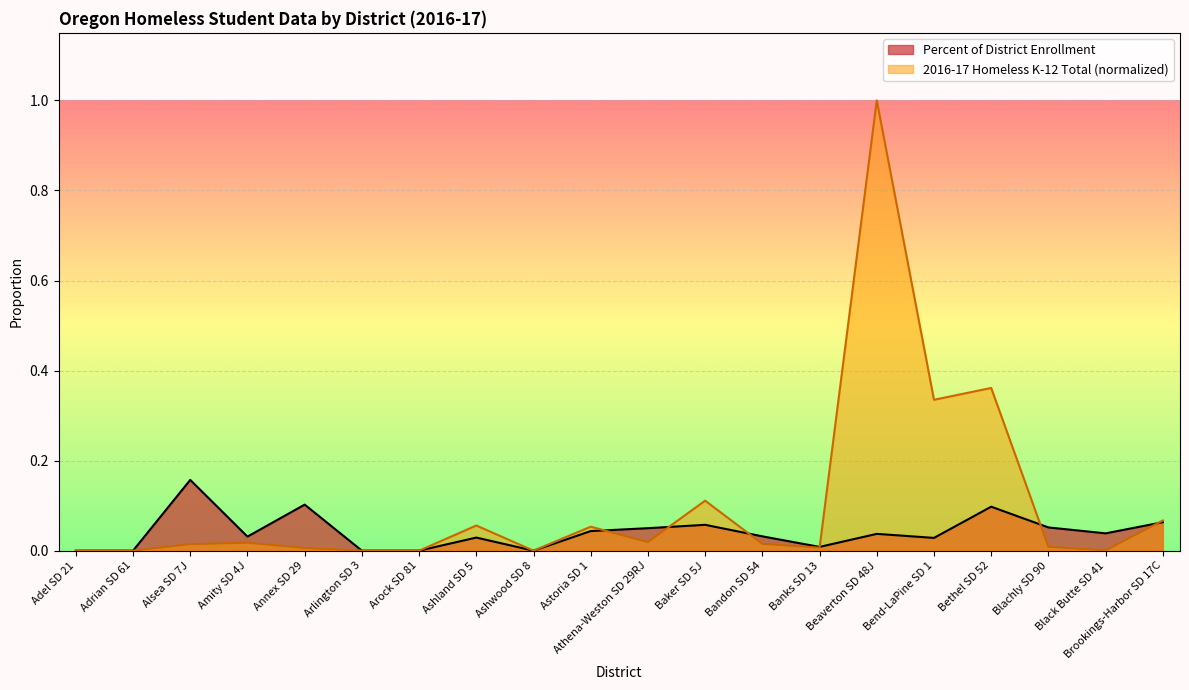

What is the label of the 15th point from the left?

Beaverton SD 48J